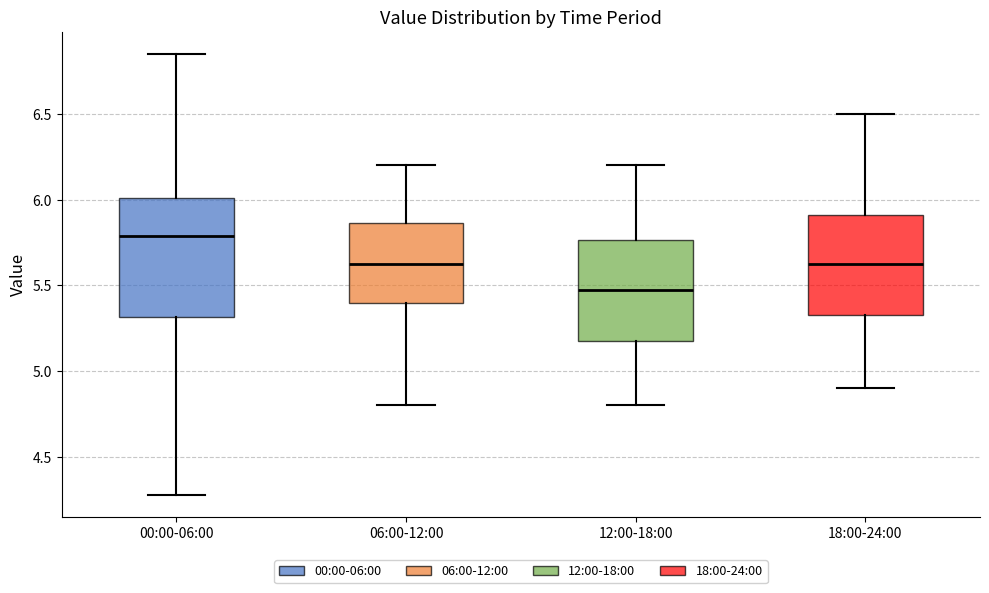

Where does the lower whisker of the box for 18:00-24:00 end on the y-axis? The values are not printed on the chart, so give them approximately, as read against the axis.

4.90